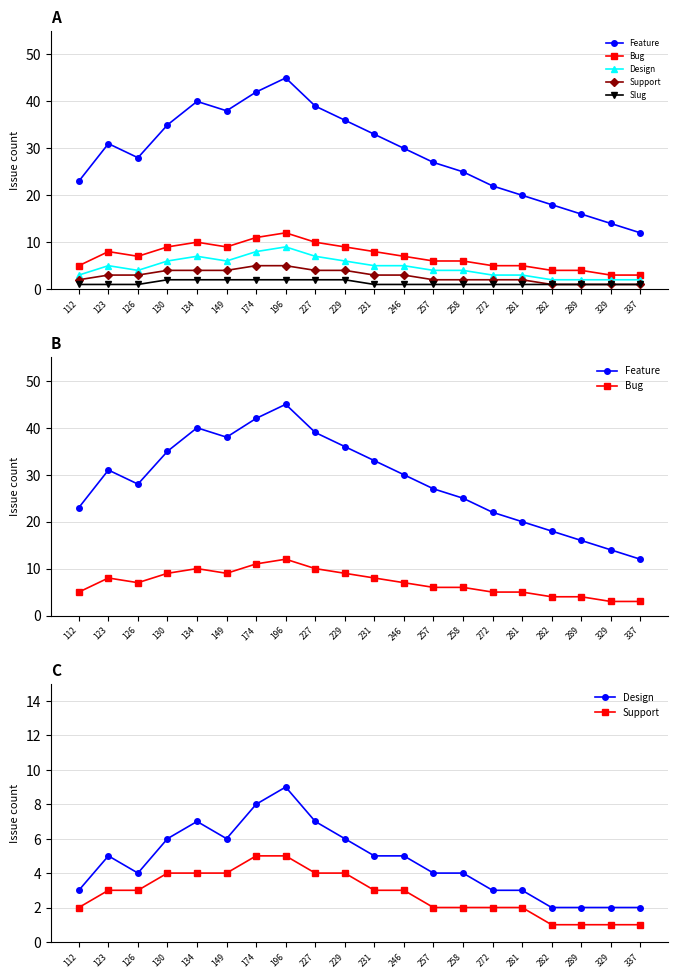

At which label is Slug closest to 1?

112